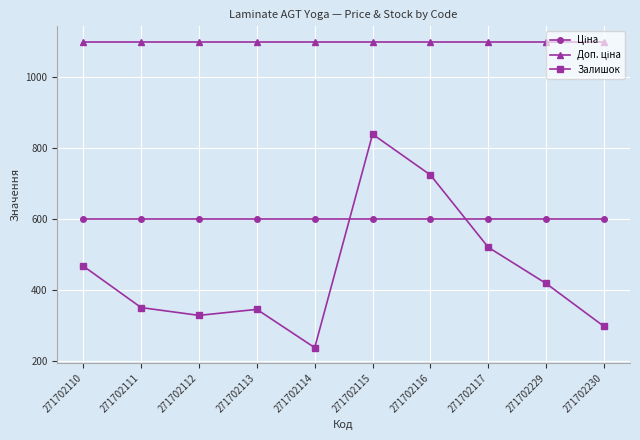

What is the highest value of the Залишок series?

839.0